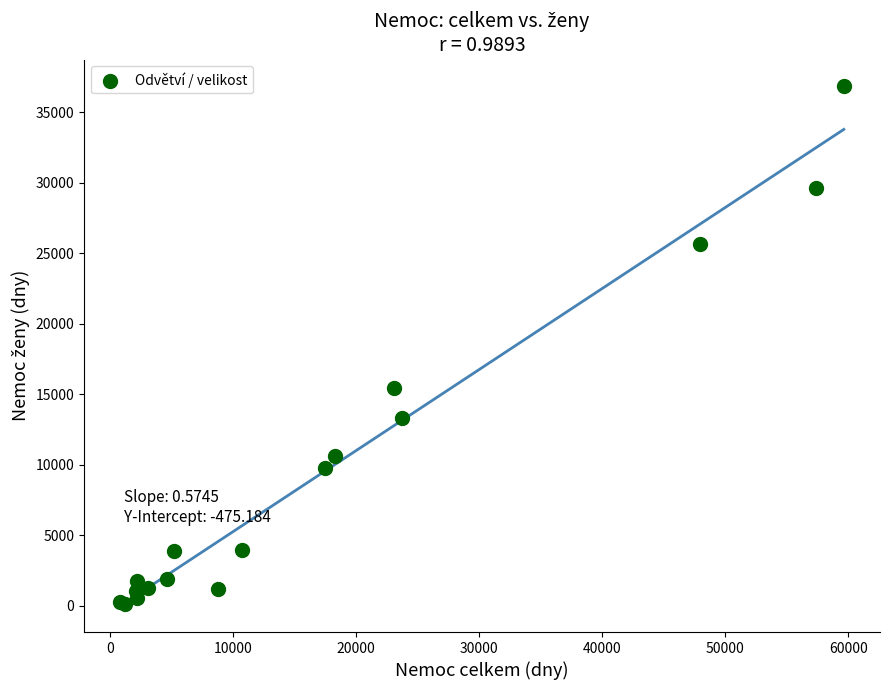

What Y value in the scatter plot is closest to 18520?

15481